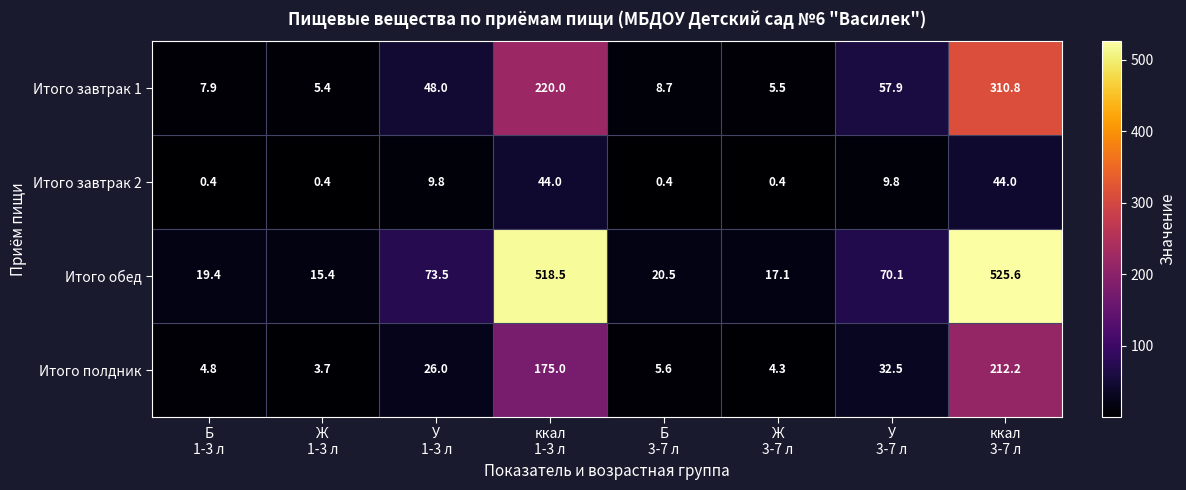

What is the greatest value displayed?

525.6